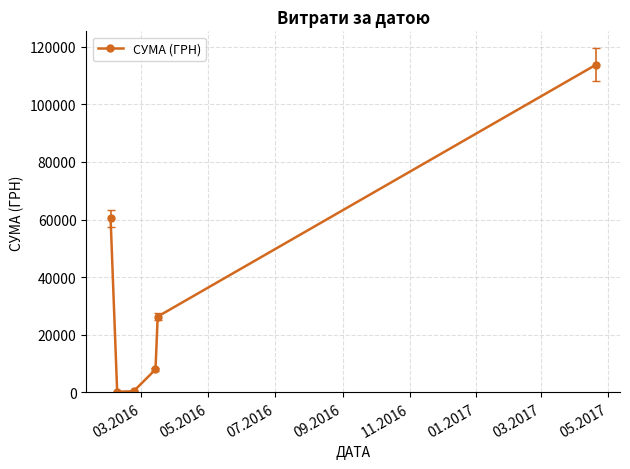

What is the value of the 1st point from the left?

60372.9